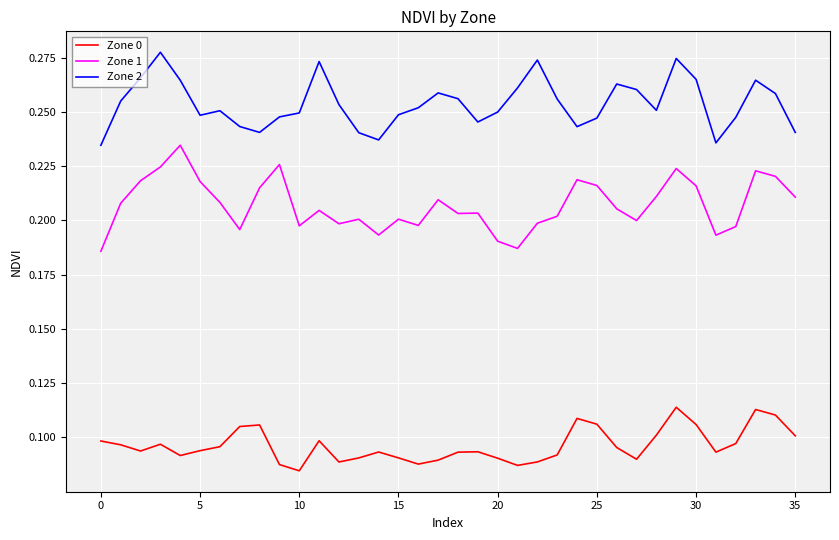

Rank the series by their maximum value, from highest to lowest.

Zone 2, Zone 1, Zone 0